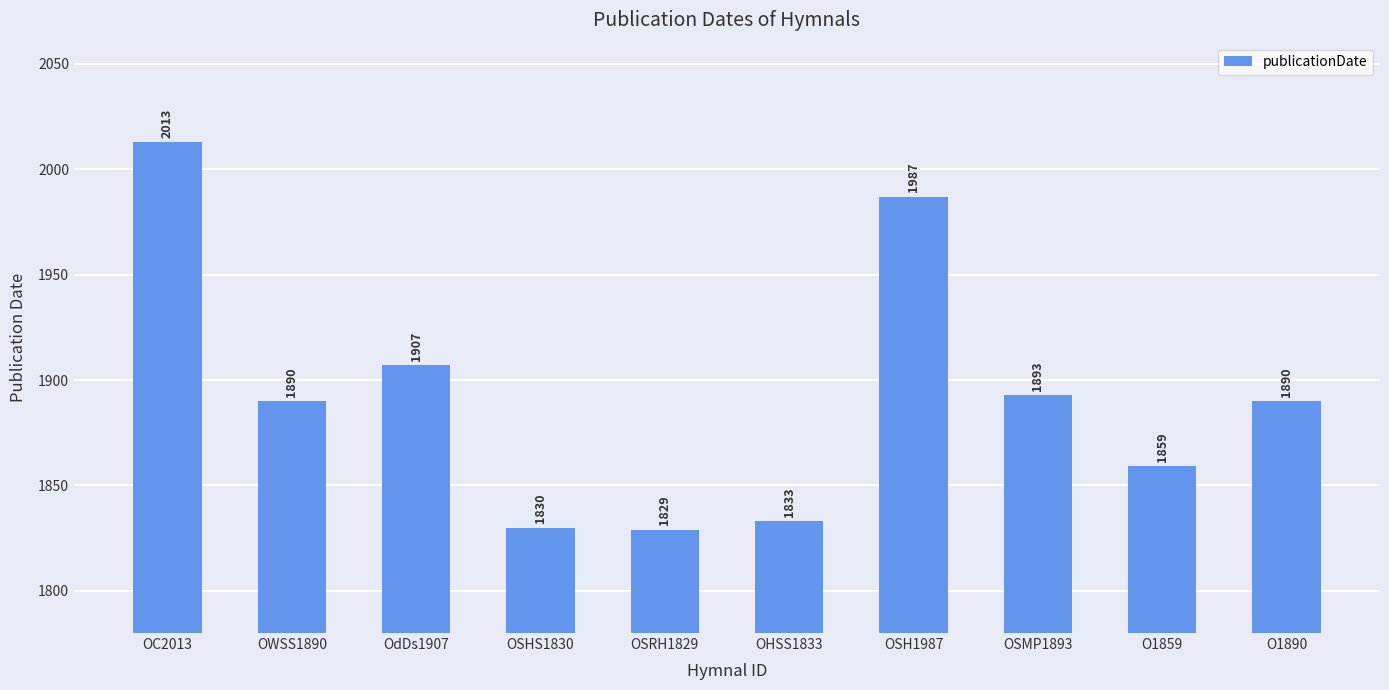

The chart shows a value of 1890 at O1890. True or false?

True